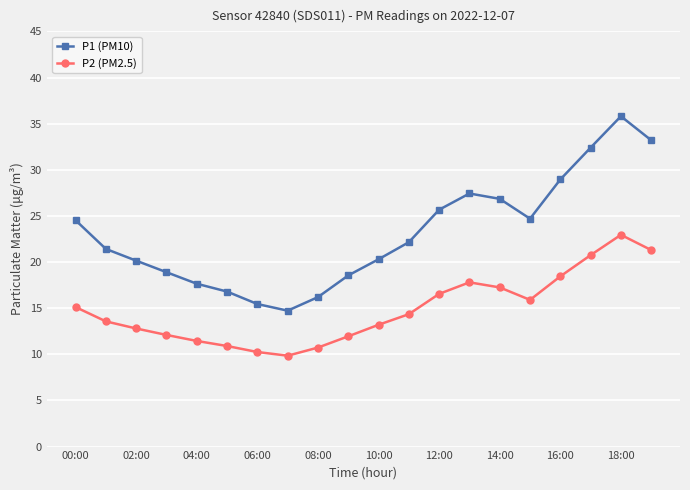

Rank the series by their maximum value, from highest to lowest.

P1 (PM10), P2 (PM2.5)